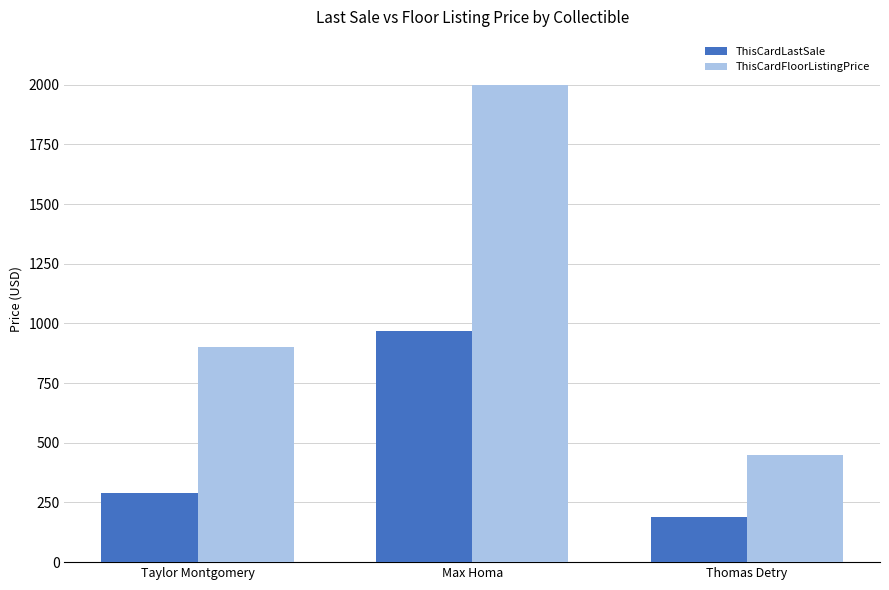

List the series in order of their peak value, lowest first.

ThisCardLastSale, ThisCardFloorListingPrice